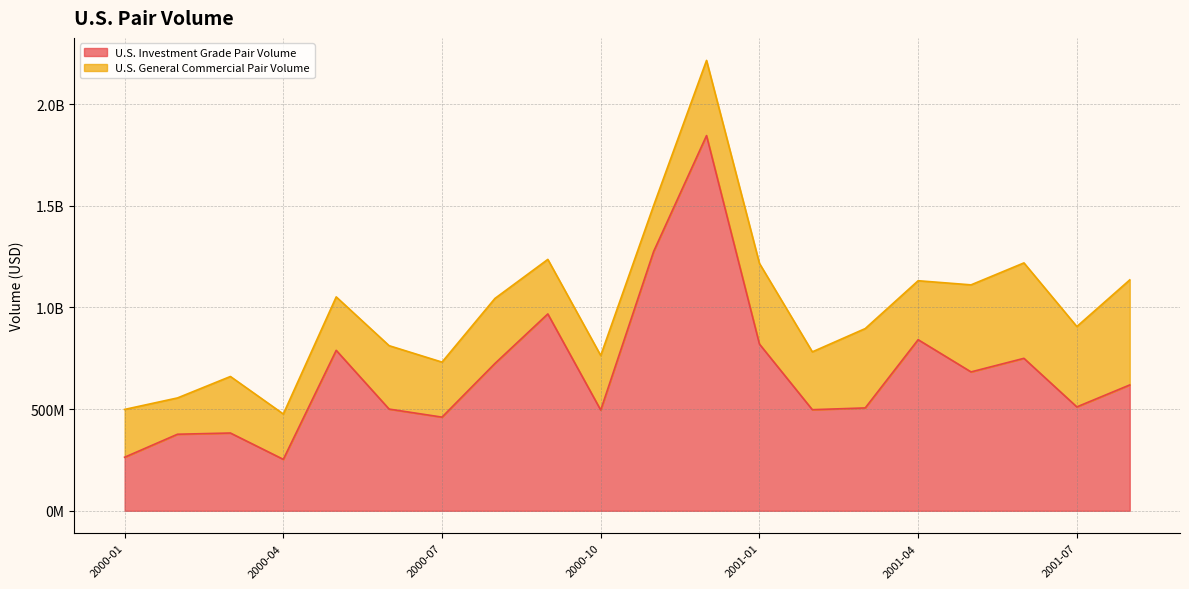

At which category does the data reach its first local peak?

2000-03